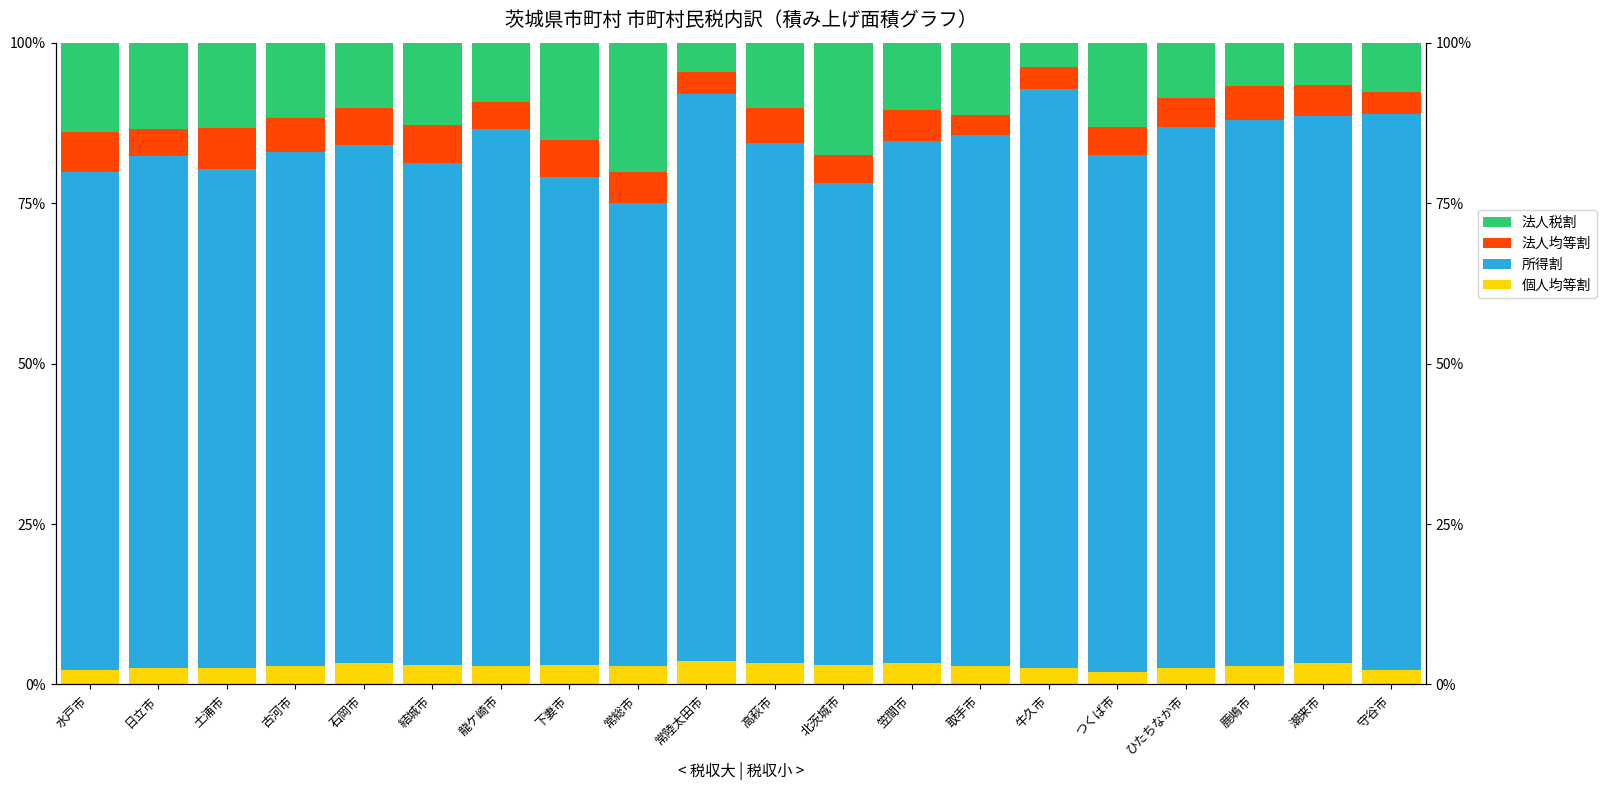

At how many categories does at least one series exceed 15?

20